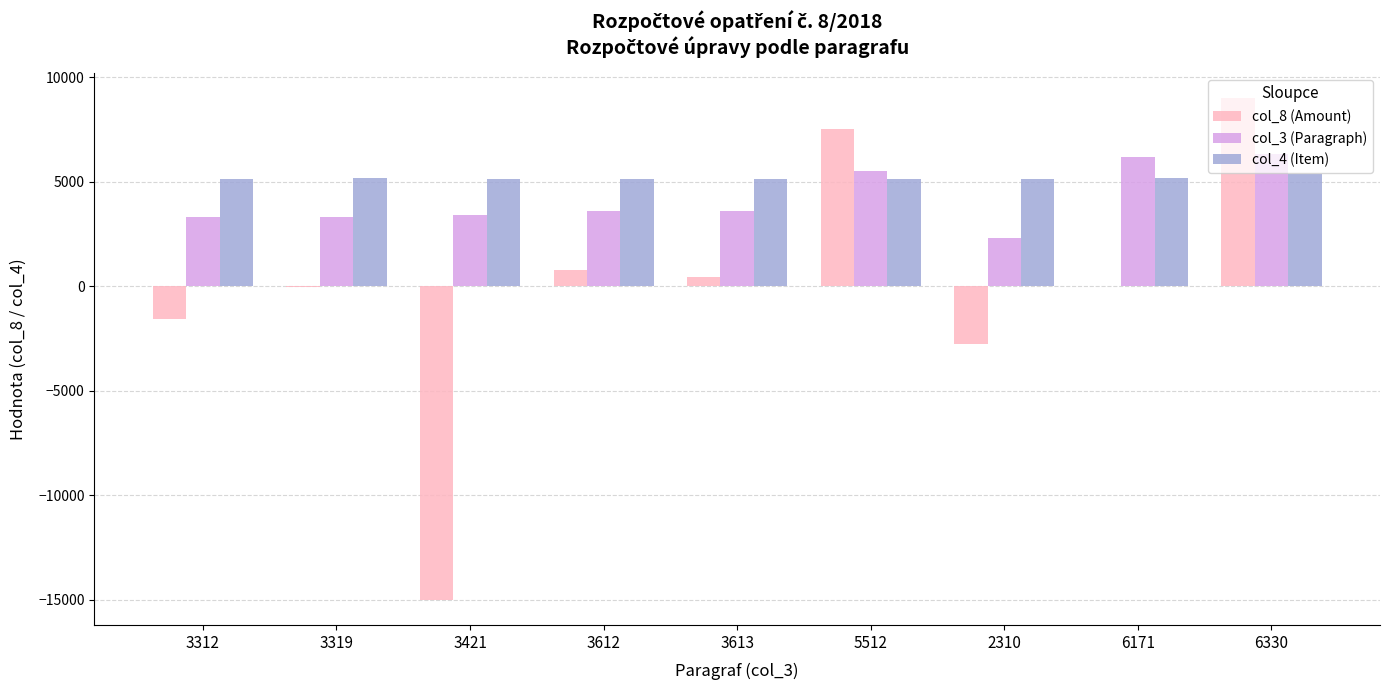

Which series changed the most between 3312 and 5512?

col_8 (Amount)